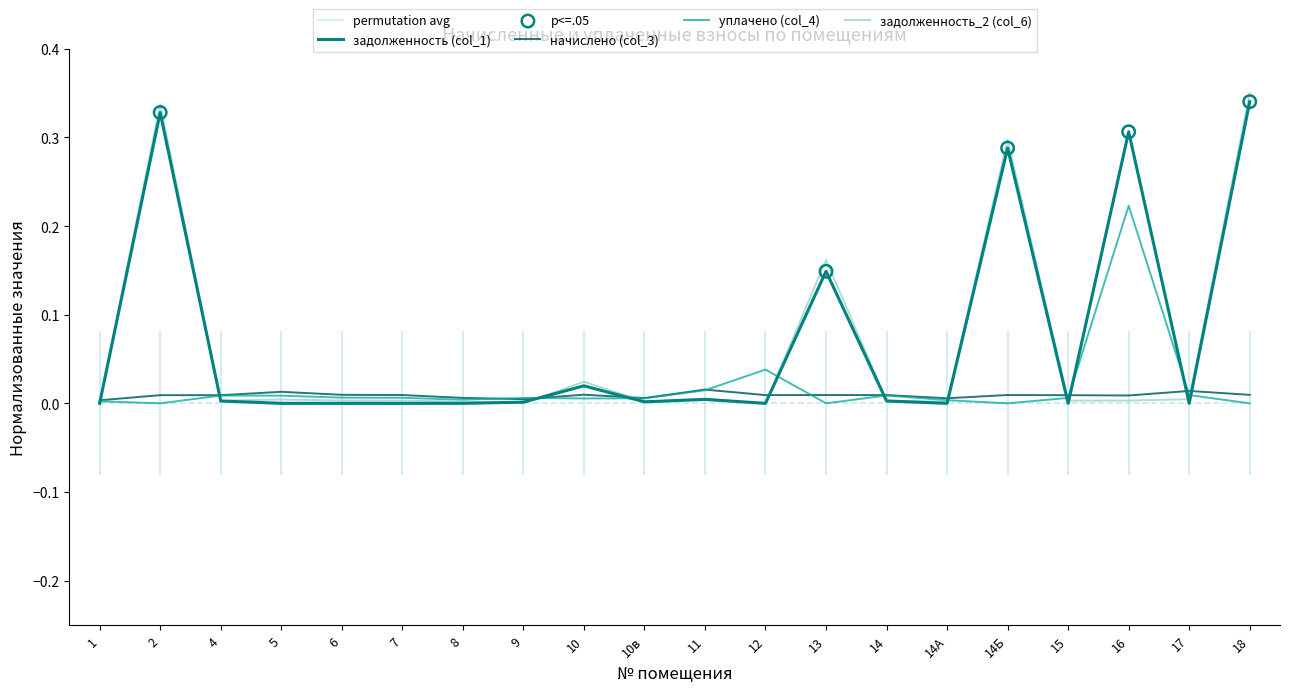

What is the total value across all series at 13?

0.3